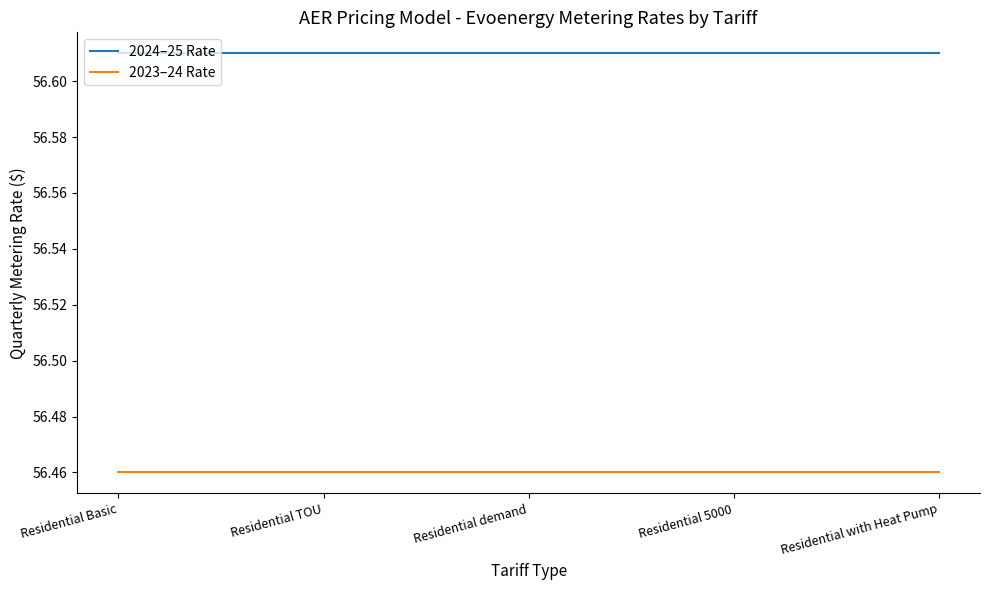

How many lines are shown in the chart?

2